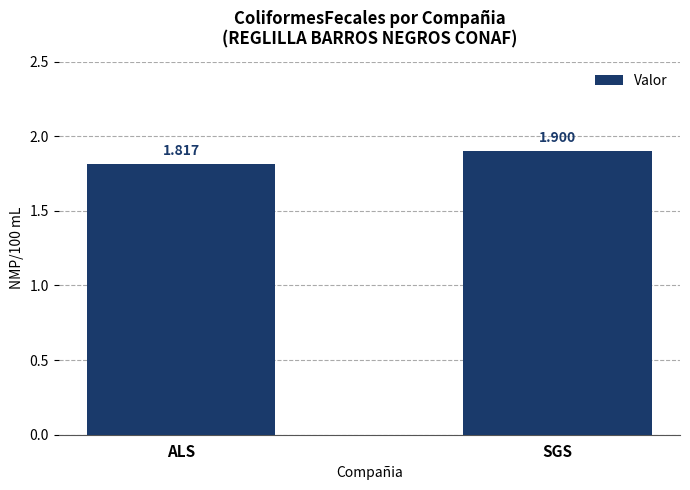

Rank the categories by value from lowest to highest.

ALS, SGS